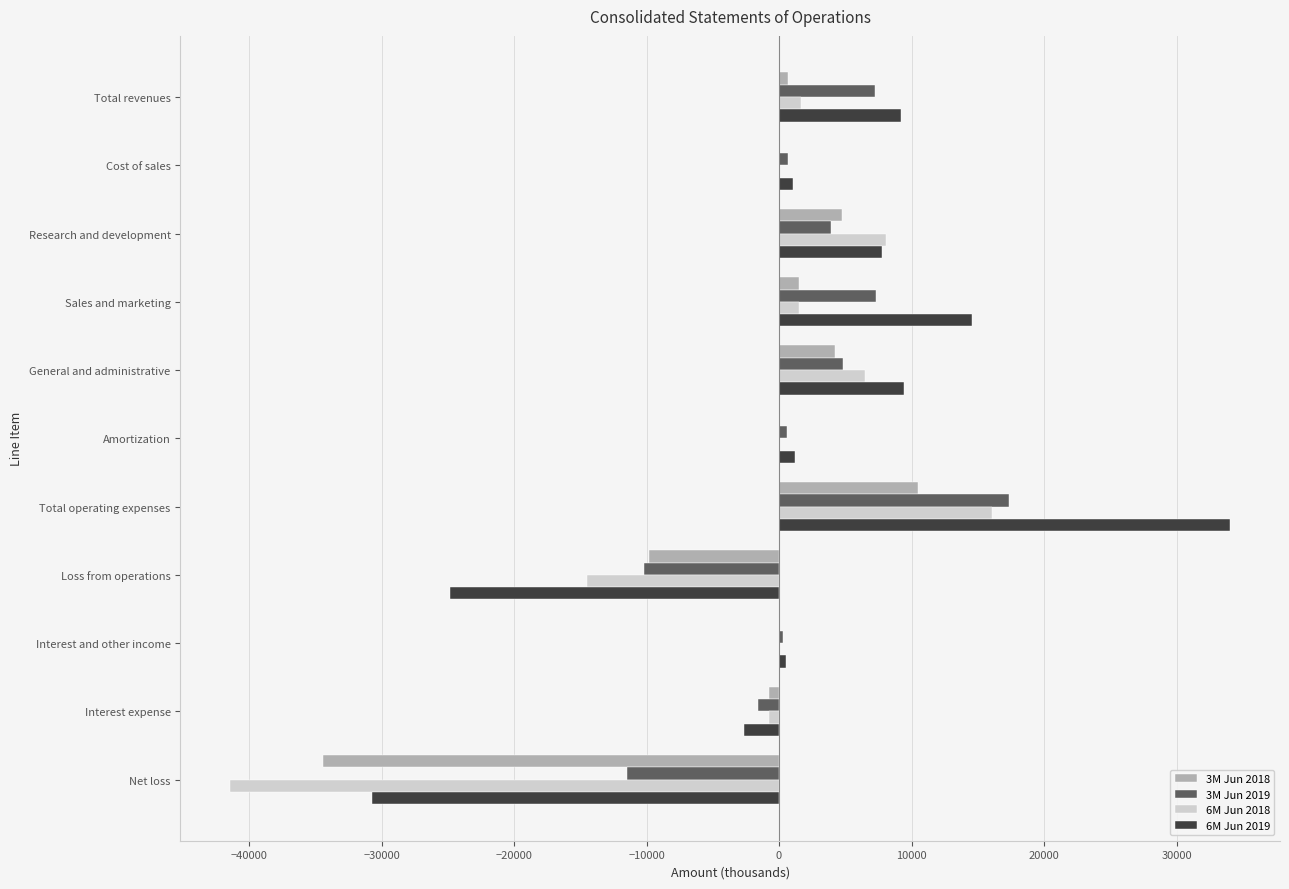

Which category has the highest value in the 3M Jun 2019 series?

Total operating expenses